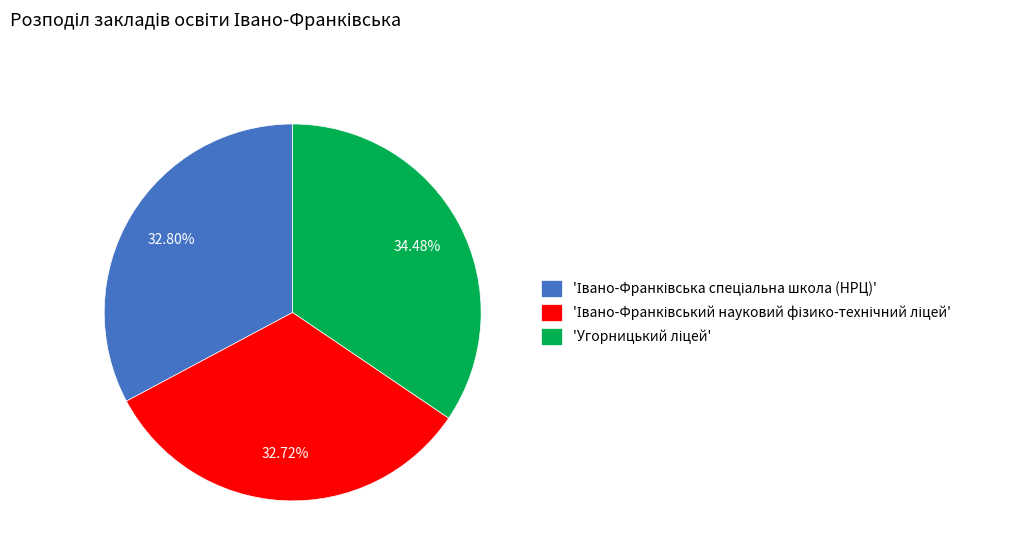

Does any single category account for the majority?

No